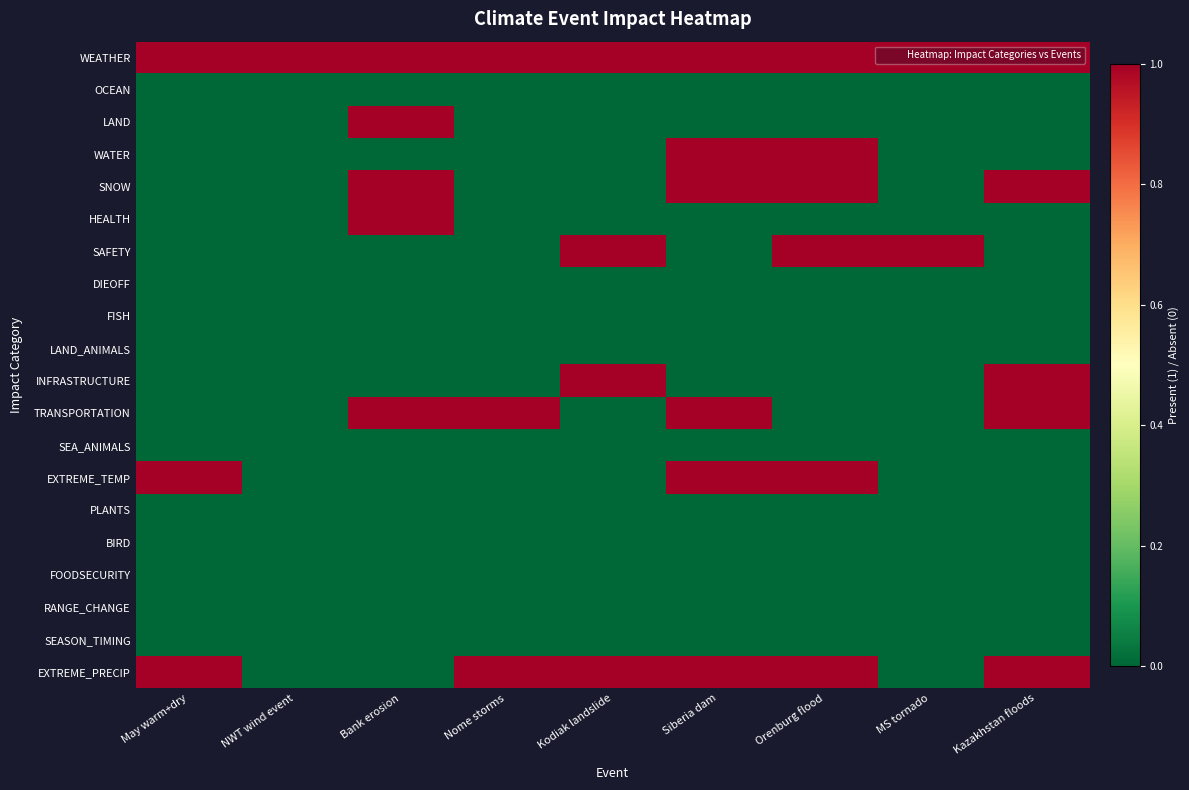

At which category is the sum across all series the highest?

Siberia dam